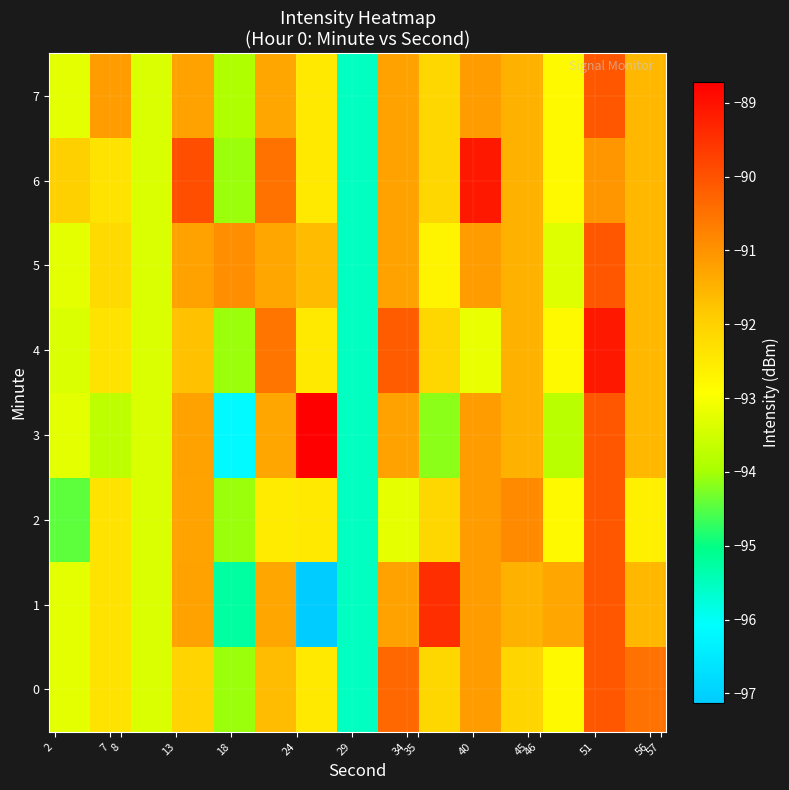

Reading right to left, what are all the values shown in this chart?

0: -90.5	-90.1	-92.8	-92.1	-91.1	-92.1	-90.3	-95.5	-92.5	-91.6	-94.1	-92.0	-93.4	-92.4	-93.3
1: -91.6	-90.1	-91.3	-91.5	-91.1	-89.5	-91.2	-95.5	-97.1	-91.3	-95.2	-91.2	-93.4	-92.4	-93.3
2: -92.6	-90.1	-92.8	-90.9	-91.1	-92.1	-93.2	-95.5	-92.5	-92.5	-94.1	-91.3	-93.4	-92.4	-94.5
3: -91.6	-90.1	-93.8	-91.5	-91.1	-94.2	-91.2	-95.5	-88.7	-91.3	-96.2	-91.2	-93.4	-93.7	-93.3
4: -91.6	-89.1	-92.8	-91.5	-93.2	-92.1	-90.2	-95.5	-92.5	-90.5	-94.1	-91.7	-93.4	-92.4	-93.4
5: -91.6	-90.1	-93.3	-91.5	-91.1	-92.7	-91.2	-95.5	-91.6	-91.3	-90.9	-91.2	-93.4	-92.2	-93.3
6: -91.6	-91.0	-92.8	-91.5	-89.1	-92.1	-91.2	-95.5	-92.5	-90.5	-94.1	-90.0	-93.4	-92.4	-92.0
7: -91.6	-90.1	-92.8	-91.5	-91.1	-92.1	-91.2	-95.5	-92.5	-91.3	-93.9	-91.2	-93.4	-91.1	-93.3